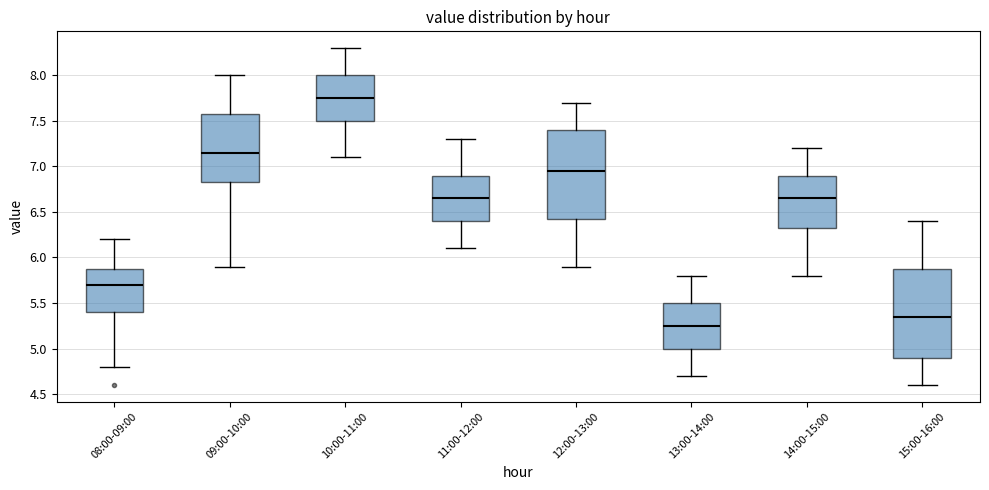

Reading left to right, transcribe this box plot: for each box, give where its median line is, the range the box spans, and where its two whiskers end, as read against the y-axis. The values are not printed on the chart, so give them approximately, as read against the axis.

08:00-09:00: median 5.70, box 5.40 to 5.90, whiskers 4.80 to 6.20
09:00-10:00: median 7.15, box 6.85 to 7.60, whiskers 5.90 to 8.00
10:00-11:00: median 7.75, box 7.50 to 8.00, whiskers 7.10 to 8.30
11:00-12:00: median 6.65, box 6.40 to 6.90, whiskers 6.10 to 7.30
12:00-13:00: median 6.95, box 6.45 to 7.40, whiskers 5.90 to 7.70
13:00-14:00: median 5.25, box 5.00 to 5.50, whiskers 4.70 to 5.80
14:00-15:00: median 6.65, box 6.35 to 6.90, whiskers 5.80 to 7.20
15:00-16:00: median 5.35, box 4.90 to 5.90, whiskers 4.60 to 6.40